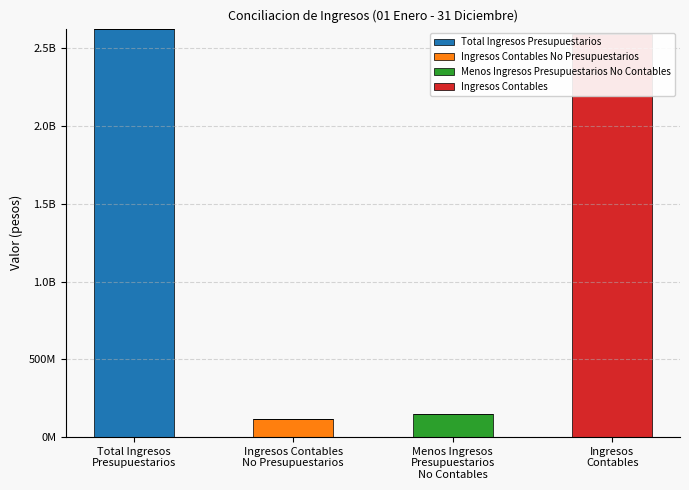

What is the sum of all Ingresos Contables values?

2592958940.2